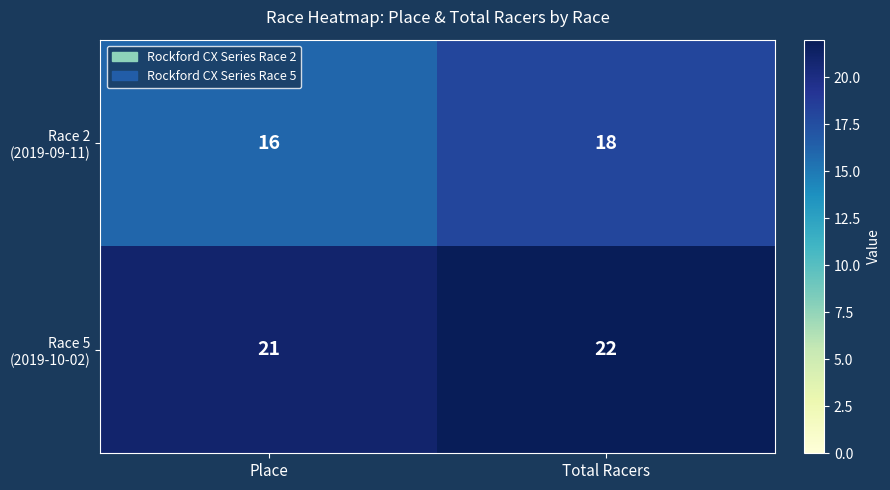

What is the smallest value displayed?

16